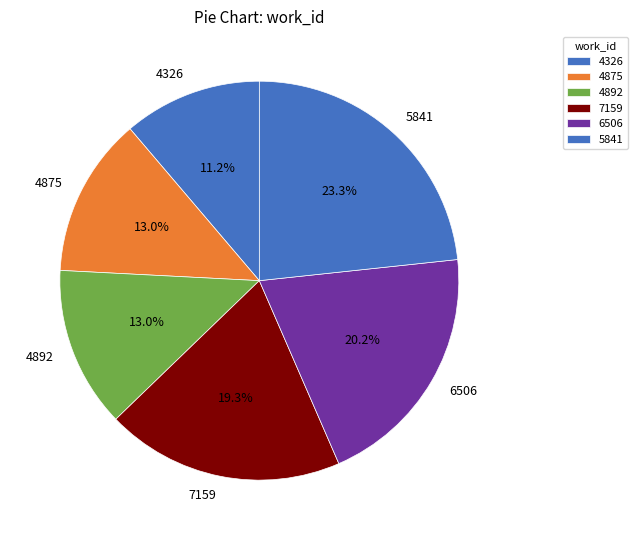

To the nearest percent, what portion does 4892 represent?

13%